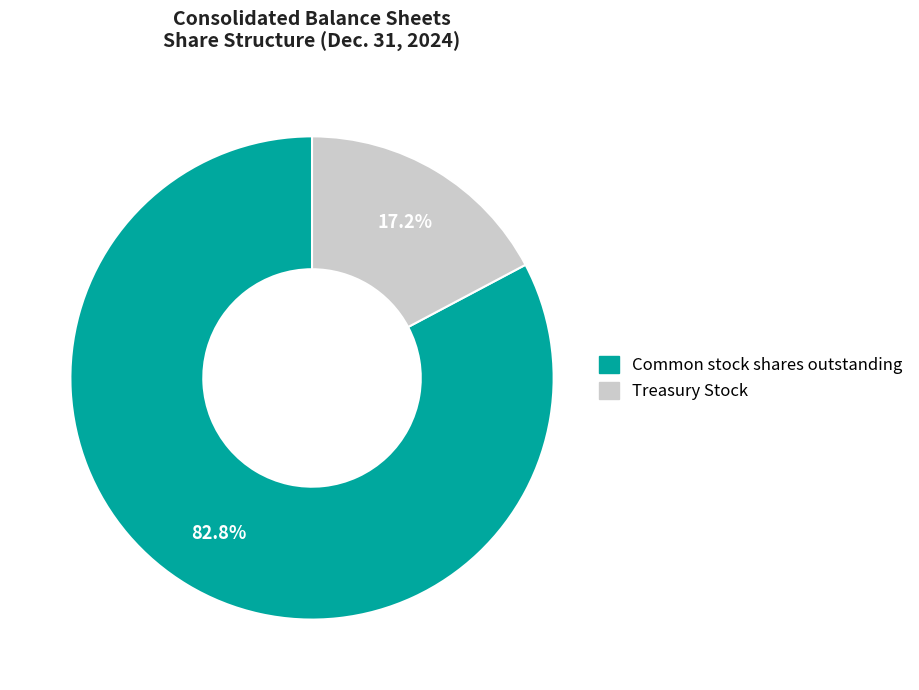

To the nearest percent, what percentage of the pie is Treasury Stock?

17%